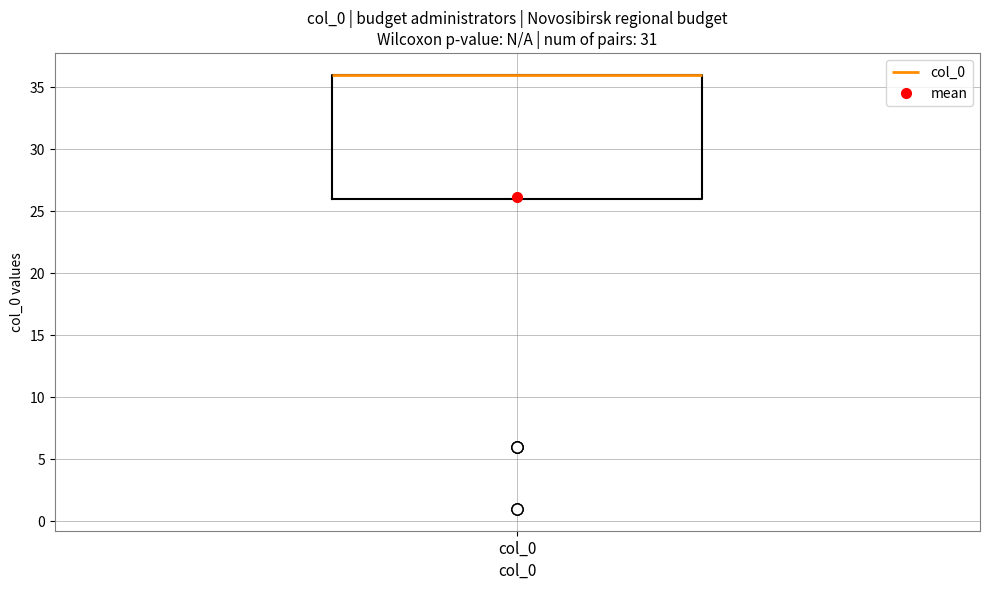

Transcribe this box plot: give where the median line is, the range the box spans, and where the two whiskers end, as read against the y-axis. The values are not printed on the chart, so give them approximately, as read against the axis.

median 36 (drawn on the box's upper edge), box 26 to 36, whiskers 26 to 36